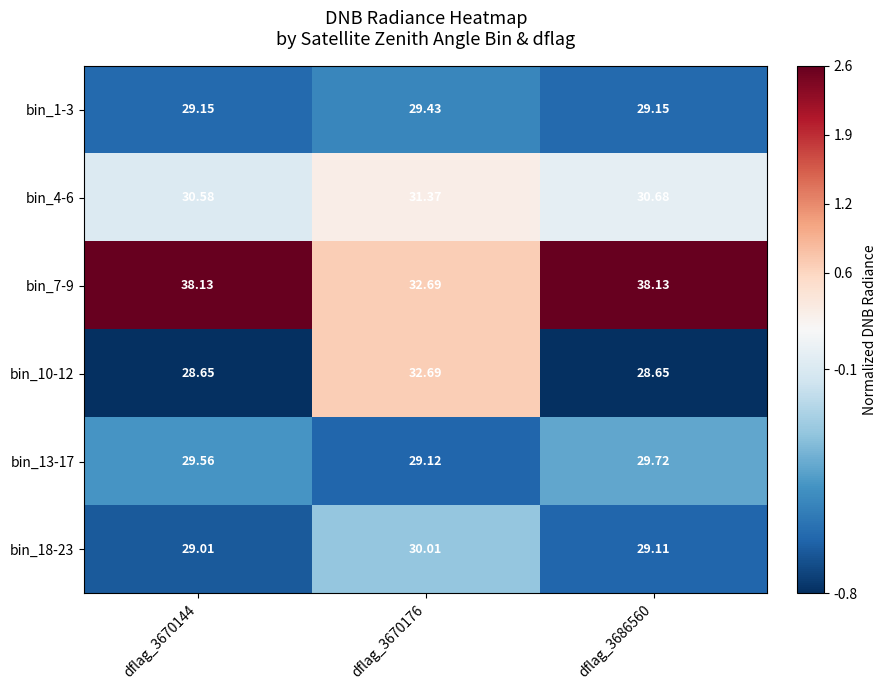

Reading left to right, extract all data points from this chart.

bin_1-3: dflag_3670144=29.1	dflag_3670176=29.4	dflag_3686560=29.1
bin_4-6: dflag_3670144=30.6	dflag_3670176=31.4	dflag_3686560=30.7
bin_7-9: dflag_3670144=38.1	dflag_3670176=32.7	dflag_3686560=38.1
bin_10-12: dflag_3670144=28.6	dflag_3670176=32.7	dflag_3686560=28.6
bin_13-17: dflag_3670144=29.6	dflag_3670176=29.1	dflag_3686560=29.7
bin_18-23: dflag_3670144=29.0	dflag_3670176=30.0	dflag_3686560=29.1